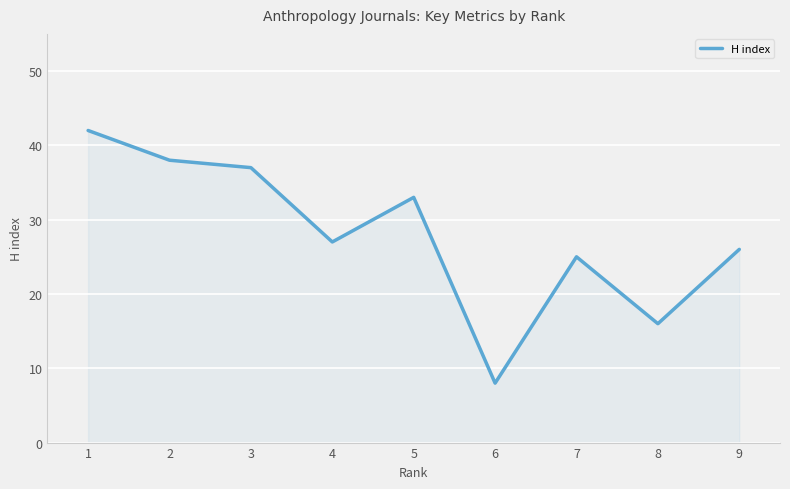

At which label does the data first exceed 27?

1